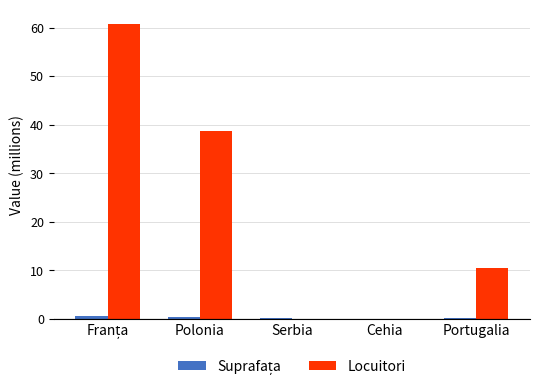

What is the sum of all Locuitori values?

109.9